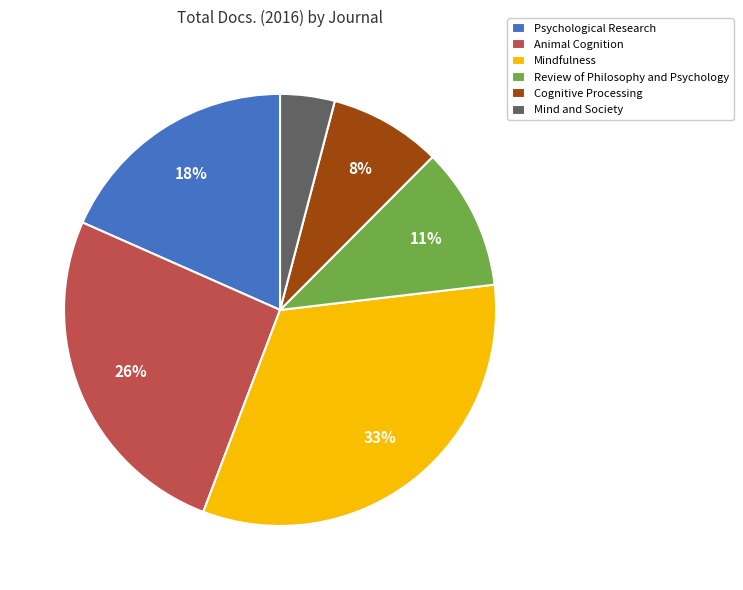

To the nearest percent, what portion does Animal Cognition represent?

26%